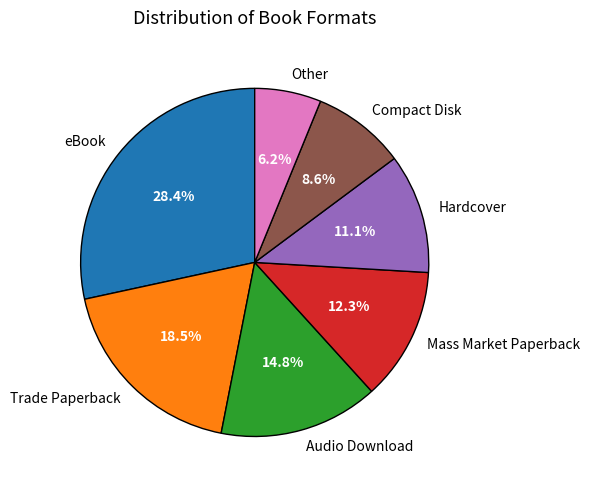

Approximately how many times larger is the value at Other compared to Compact Disk?

0.7